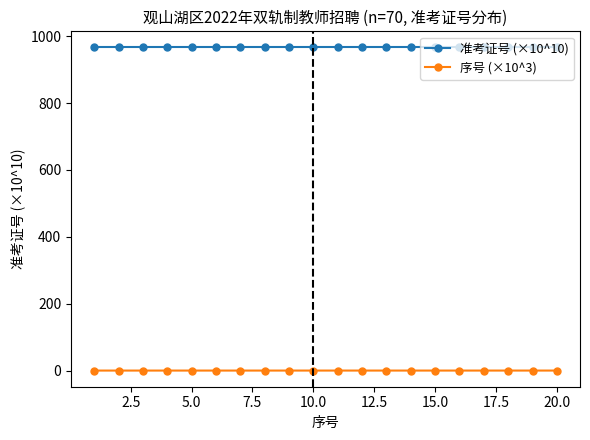

What are all the series names shown in the legend?

准考证号 (×10^10), 序号 (×10^3)